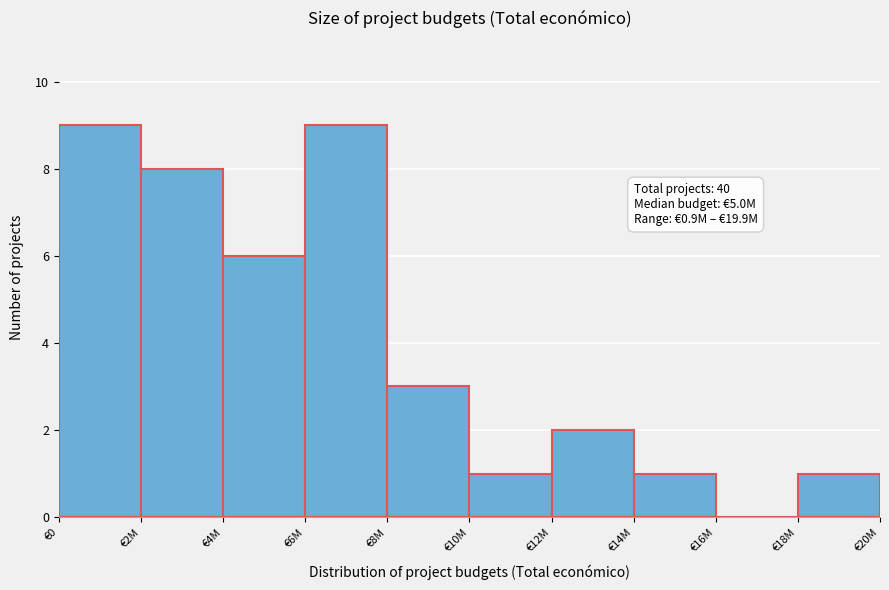

What is the sum of all values?

40